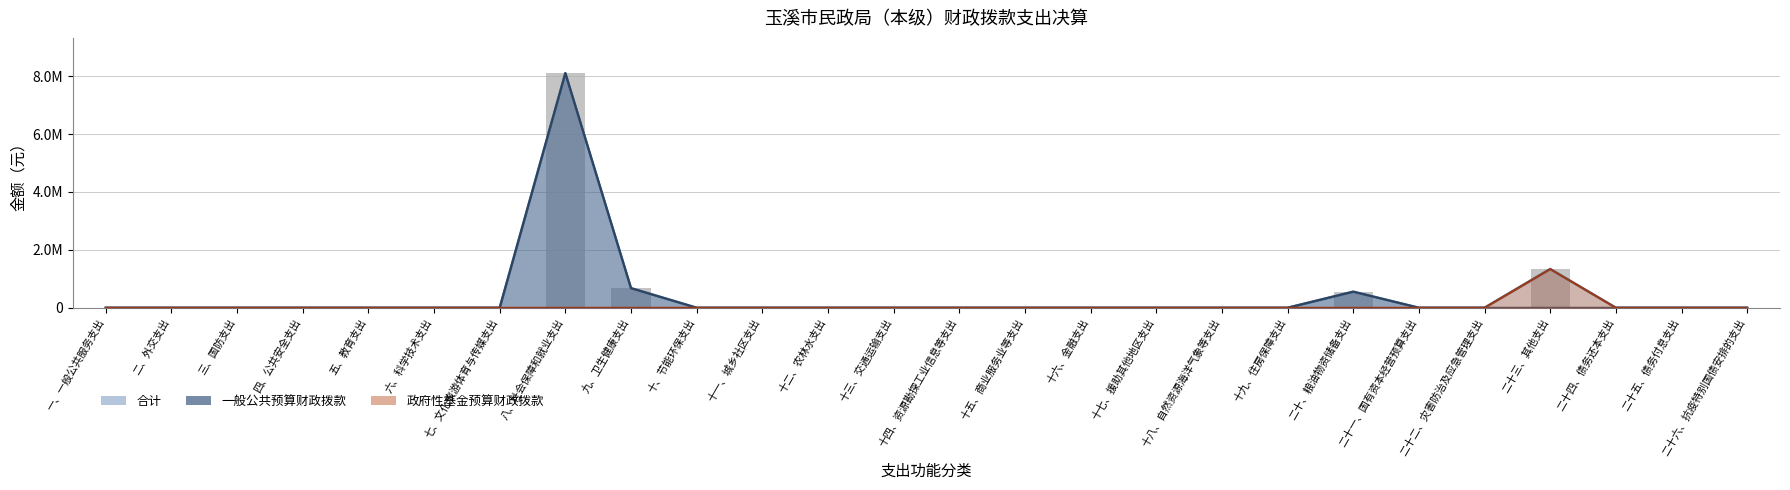

Is it true that 政府性基金预算财政拨款 equals -632004.8 at 八、社会保障和就业支出?

False